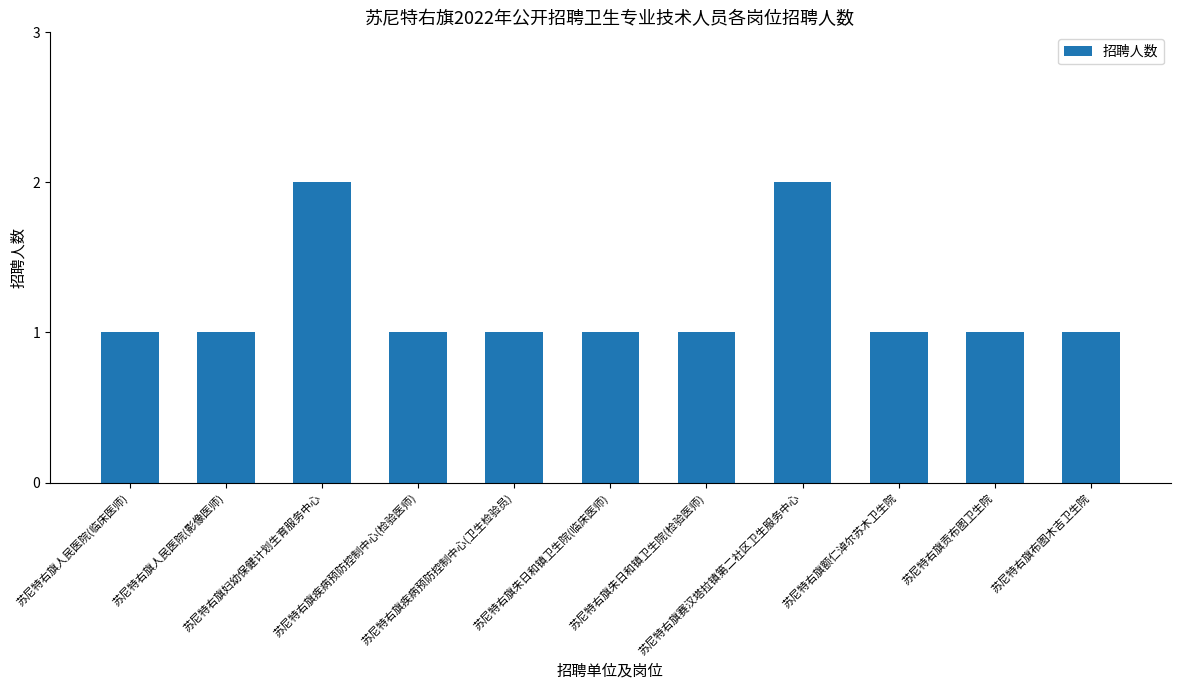

What is the sum of all values?

13